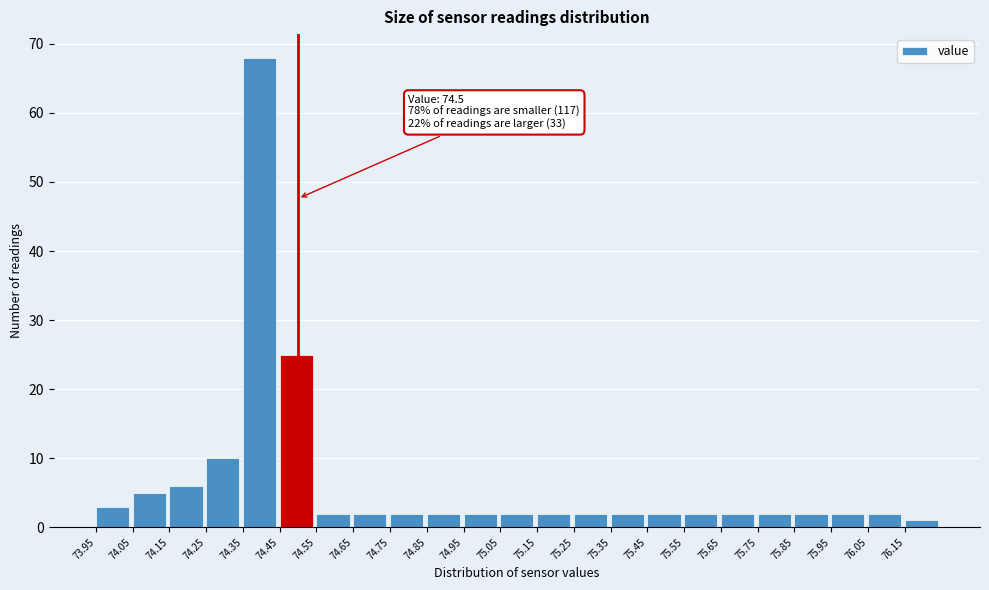

Which range on the x-axis has the tallest bar?

74.35 to 74.45